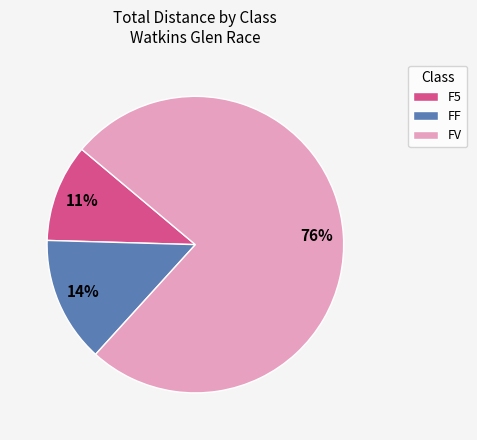

Is it true that FF is 20% of the pie?

False